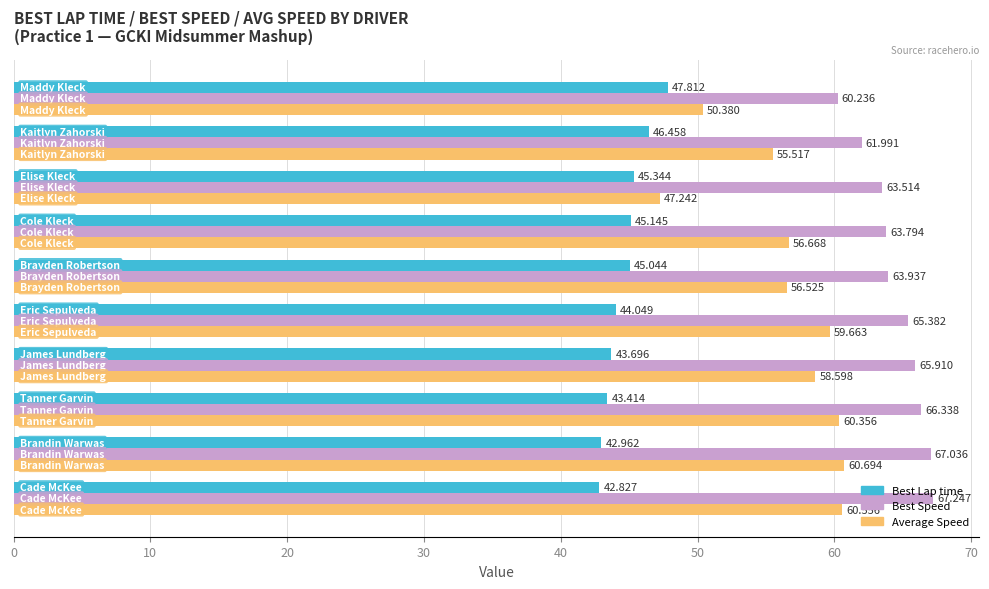

What is the difference between the maximum and minimum values in the Average Speed series?

13.5